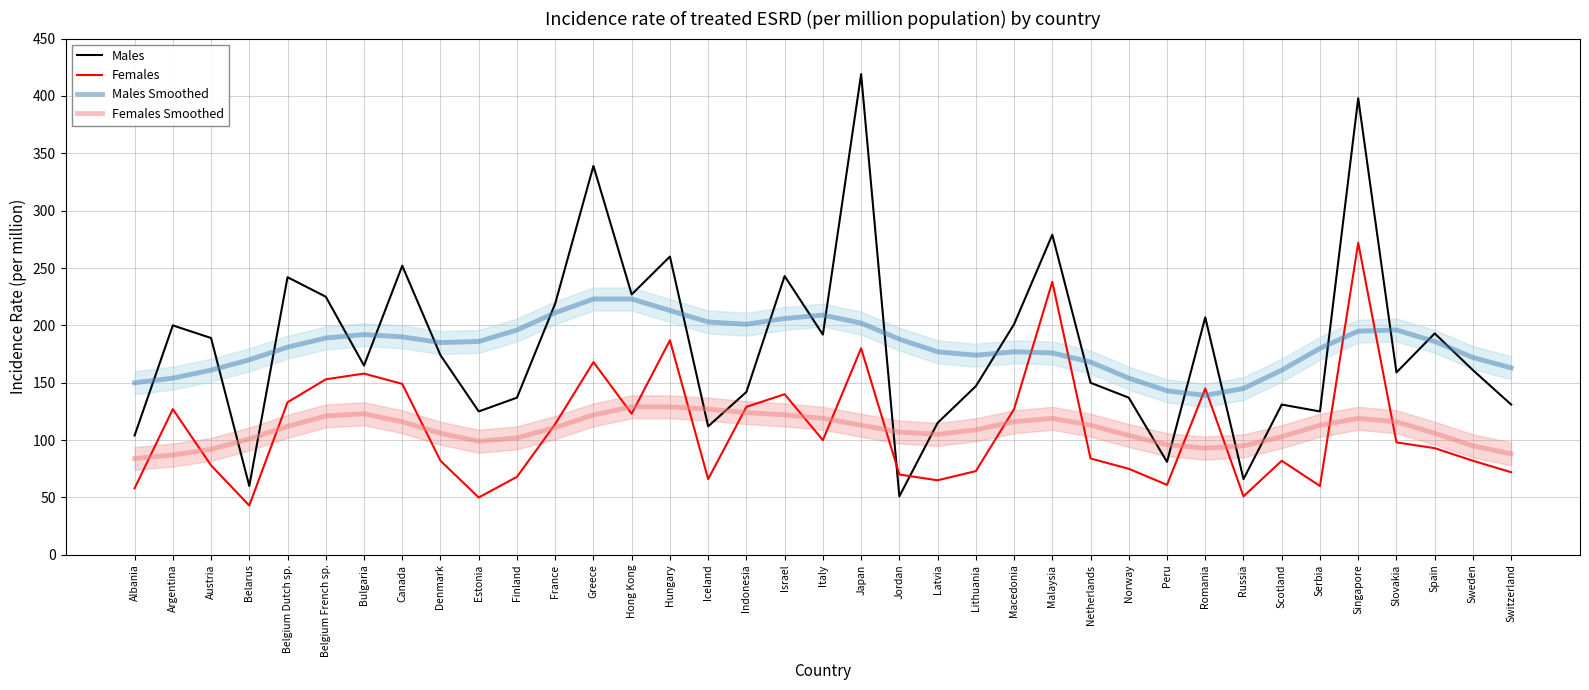

Between which two adjacent categories do Females and Males Smoothed first intersect?

Macedonia and Malaysia